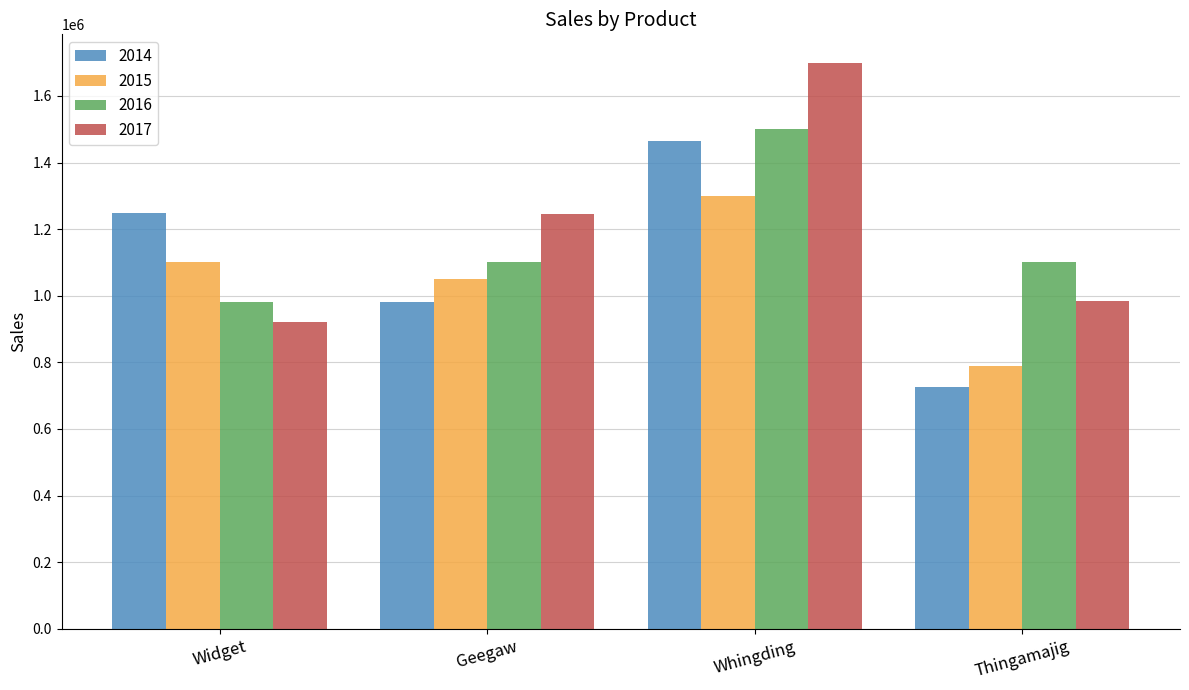

At which category is the sum across all series the highest?

Whingding